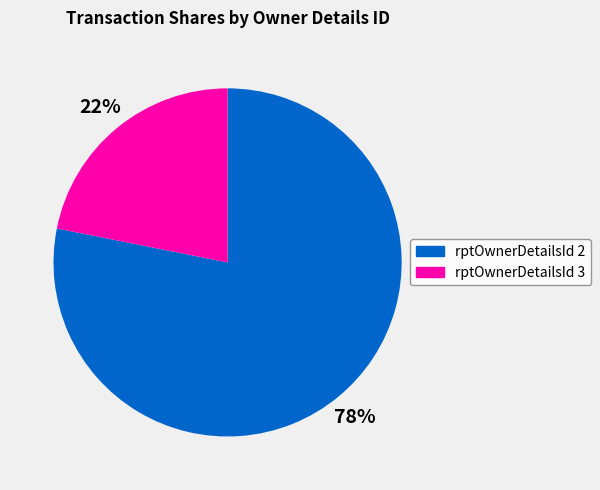

Is there any slice that represents more than half of the pie?

Yes